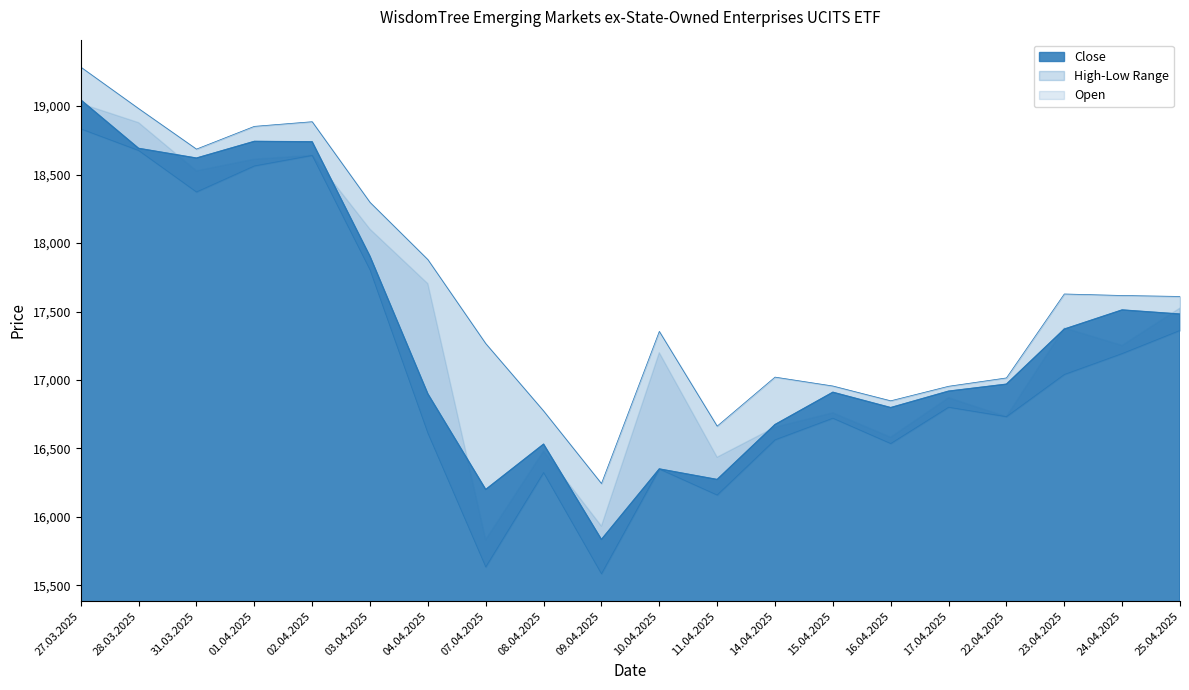

What is the total value across all series at 16.04.2025?

50182